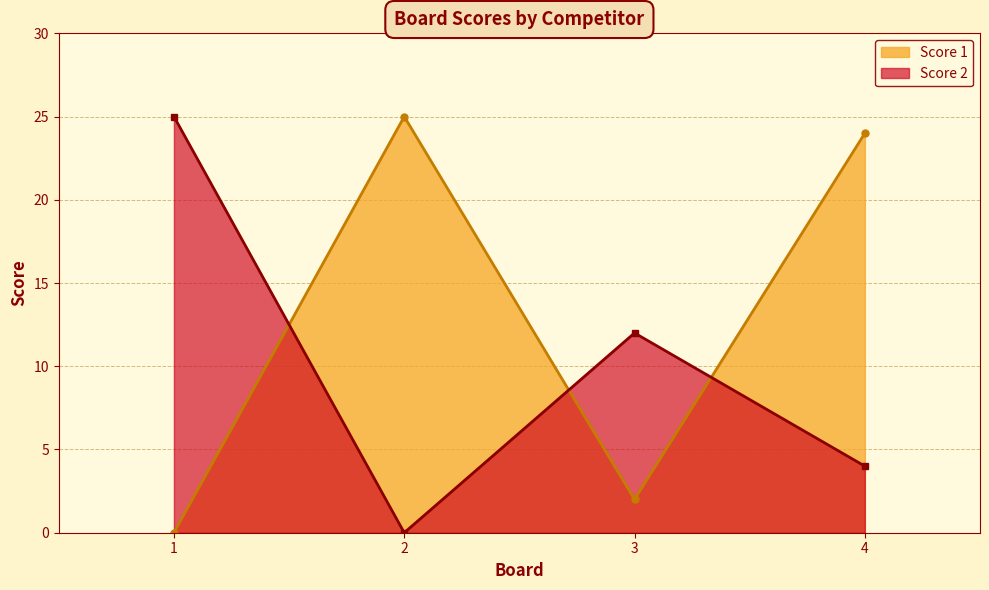

True or false: Score 2 and Score 1 cross at least once.

True